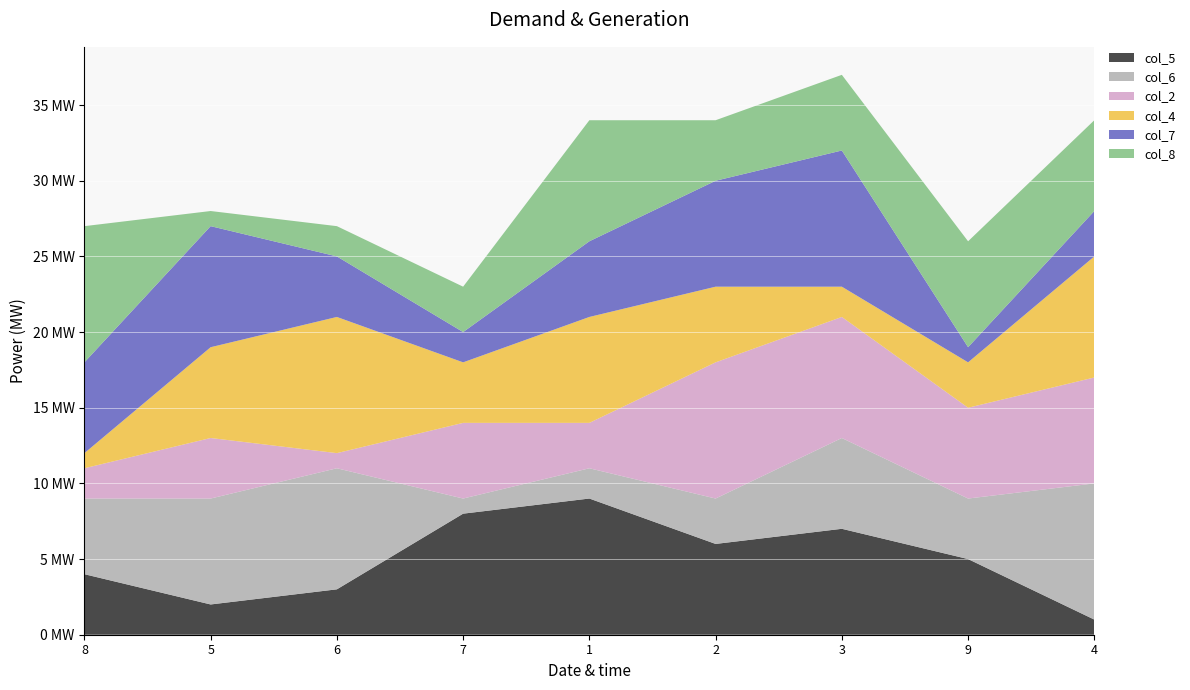

Reading left to right, transcribe all the data shown in this chart.

col_5: 8=4	5=2	6=3	7=8	1=9	2=6	3=7	9=5	4=1
col_6: 8=5	5=7	6=8	7=1	1=2	2=3	3=6	9=4	4=9
col_2: 8=2	5=4	6=1	7=5	1=3	2=9	3=8	9=6	4=7
col_4: 8=1	5=6	6=9	7=4	1=7	2=5	3=2	9=3	4=8
col_7: 8=6	5=8	6=4	7=2	1=5	2=7	3=9	9=1	4=3
col_8: 8=9	5=1	6=2	7=3	1=8	2=4	3=5	9=7	4=6